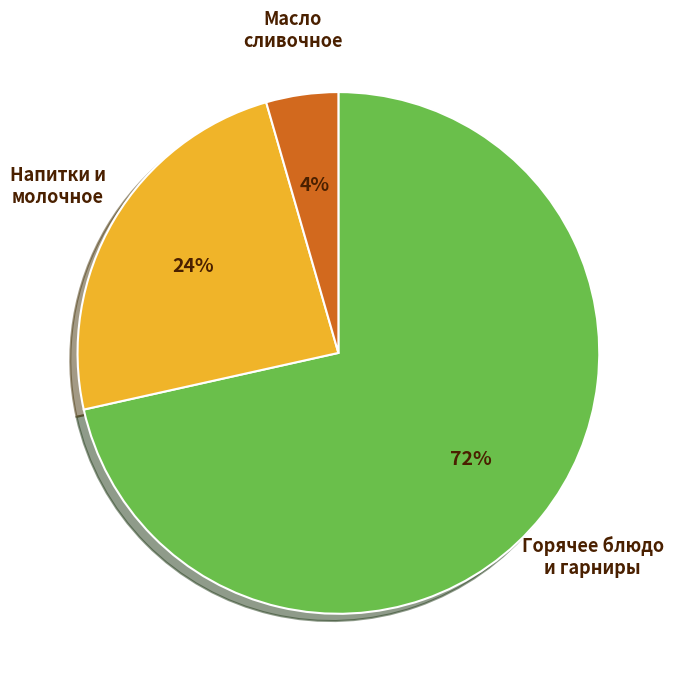

Which has a higher value, Горячее блюдо и гарниры or Масло сливочное?

Горячее блюдо и гарниры